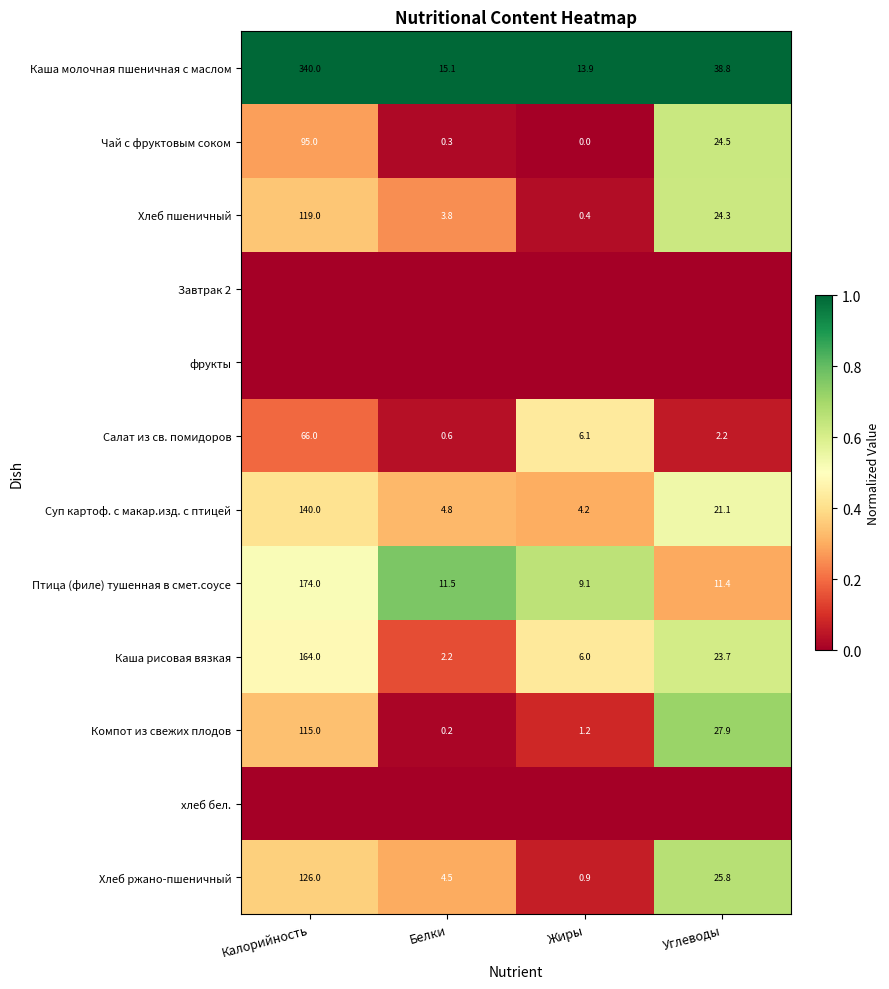

Is the value of Хлеб пшеничный at Белки greater than the value of Чай с фруктовым соком at Калорийность?

No